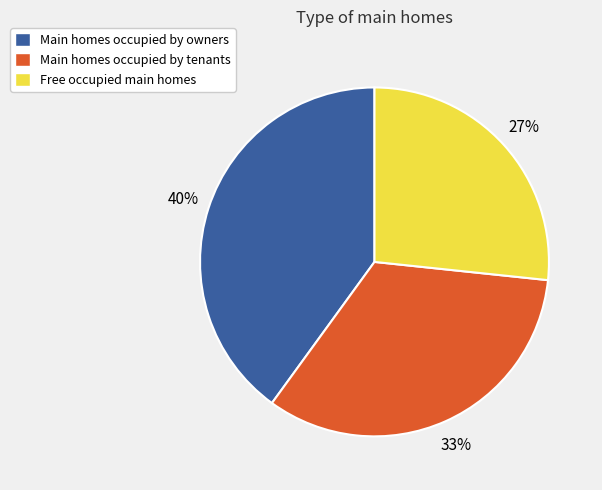

True or false: Free occupied main homes accounts for 27% of the total.

True